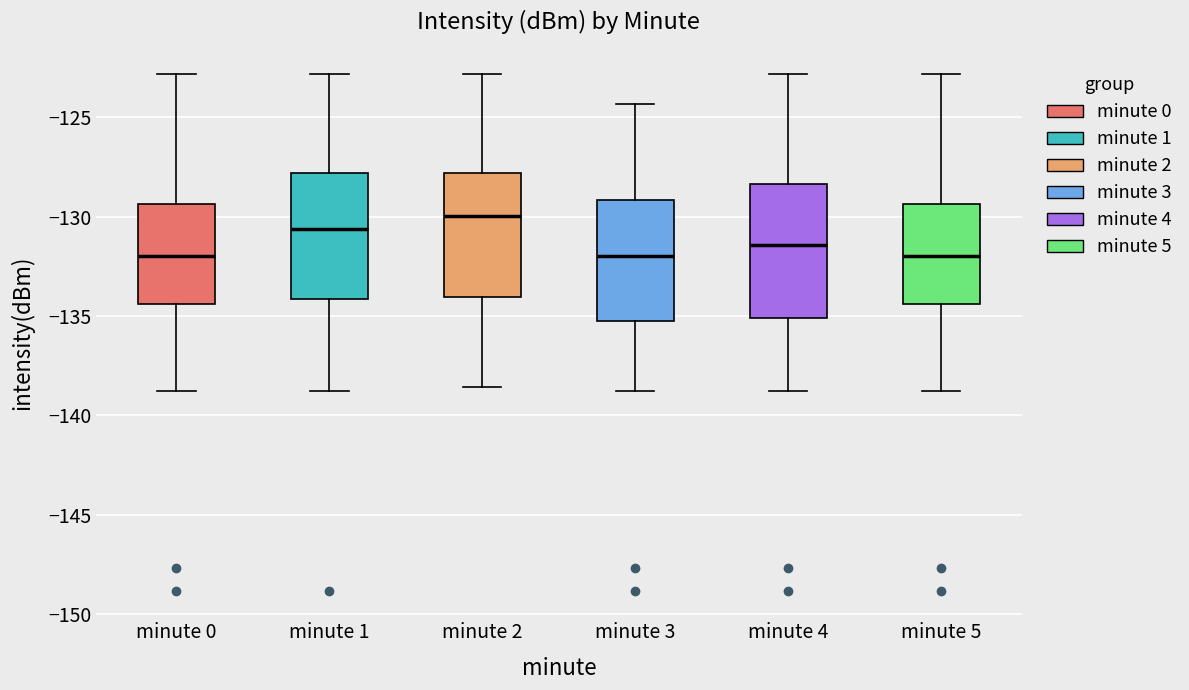

Where does the median line of the box for minute 1 sit on the y-axis? The values are not printed on the chart, so give them approximately, as read against the axis.

-130.5